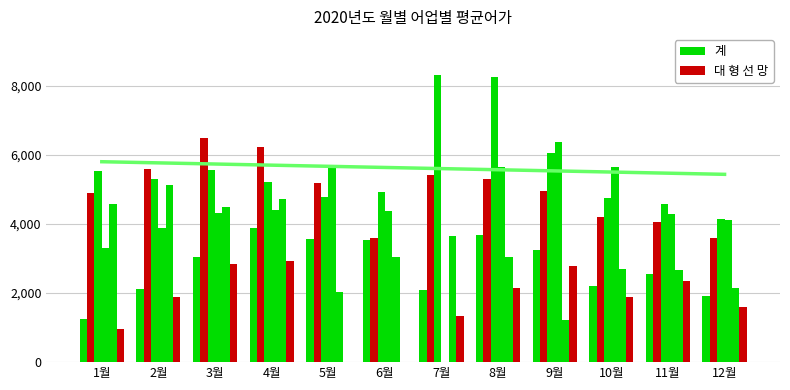

How many bars are there in each group?

6